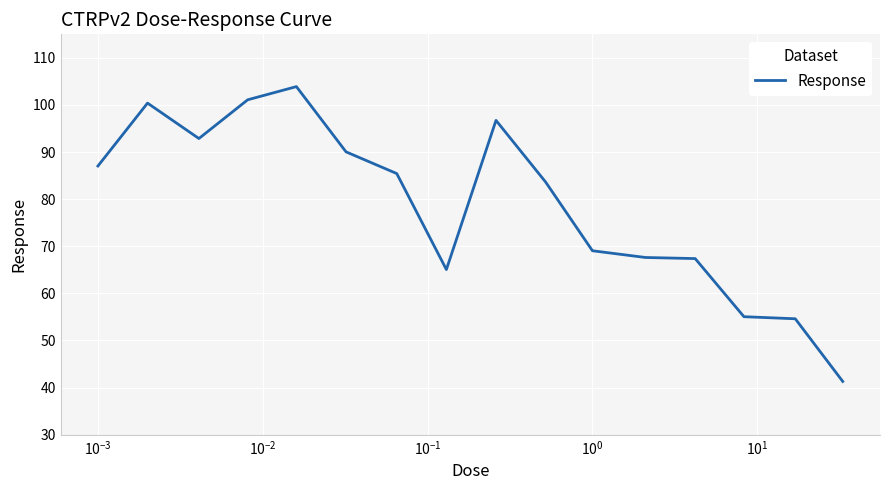

What is the sum of all values?

1261.3